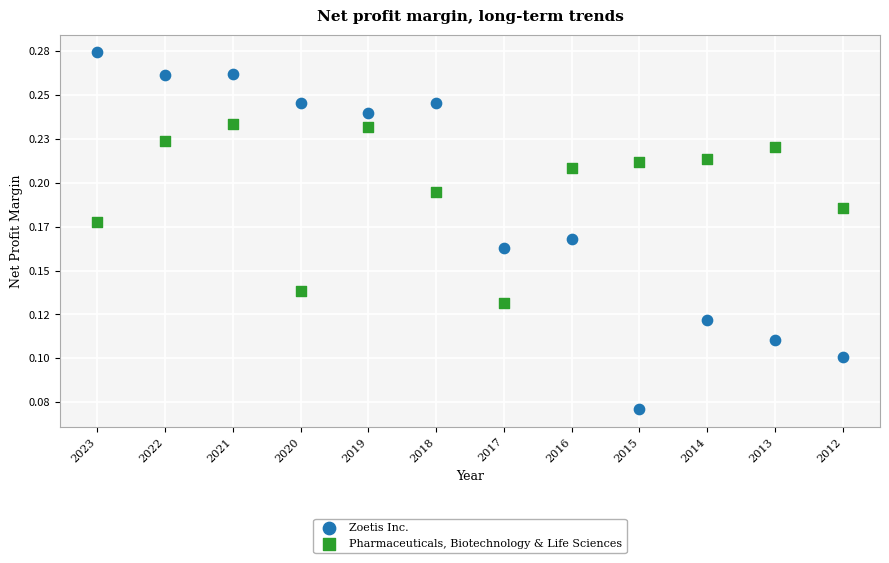

Which series has the widest spread of Y values?

Zoetis Inc.